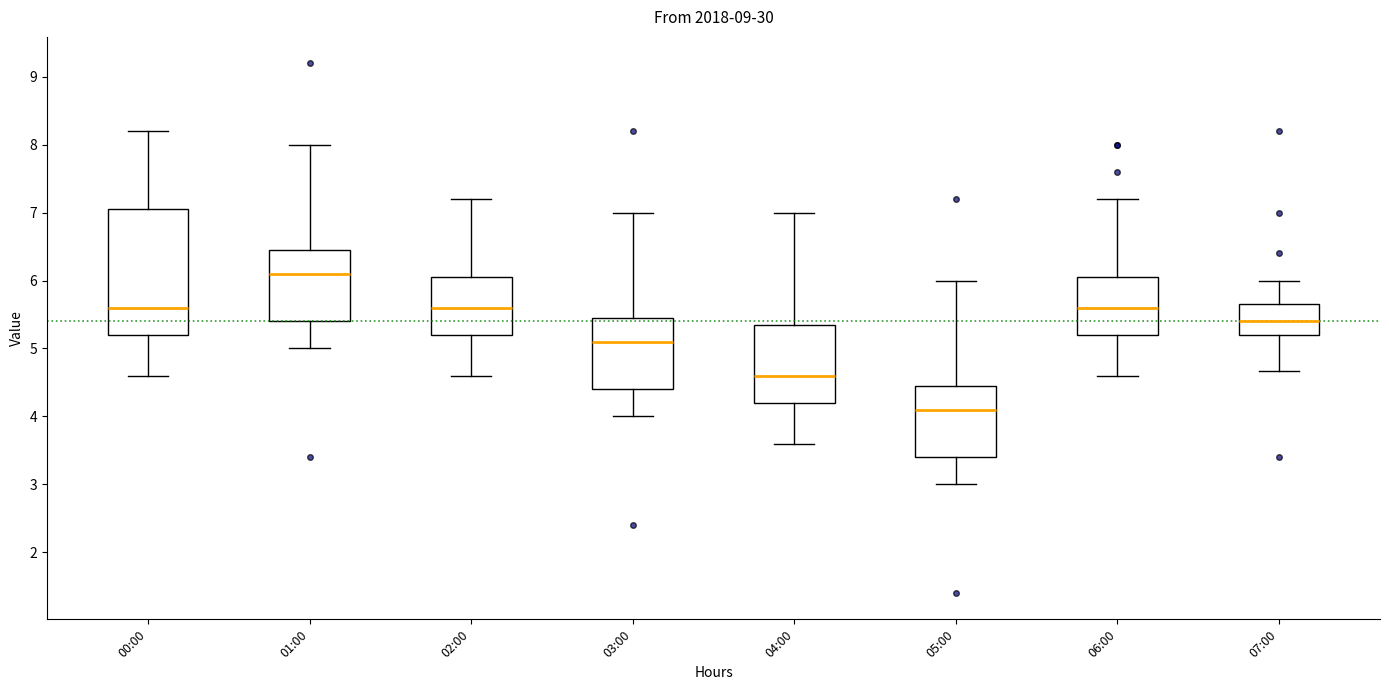

Reading left to right, transcribe this box plot: for each box, give where its median line is, the range the box spans, and where its two whiskers end, as read against the y-axis. The values are not printed on the chart, so give them approximately, as read against the axis.

00:00: median 5.6, box 5.2 to 7.1, whiskers 4.6 to 8.2
01:00: median 6.1, box 5.4 to 6.5, whiskers 5.0 to 8.0
02:00: median 5.6, box 5.2 to 6.1, whiskers 4.6 to 7.2
03:00: median 5.1, box 4.4 to 5.5, whiskers 4.0 to 7.0
04:00: median 4.6, box 4.2 to 5.4, whiskers 3.6 to 7.0
05:00: median 4.1, box 3.4 to 4.5, whiskers 3.0 to 6.0
06:00: median 5.6, box 5.2 to 6.1, whiskers 4.6 to 7.2
07:00: median 5.4, box 5.2 to 5.7, whiskers 4.7 to 6.0